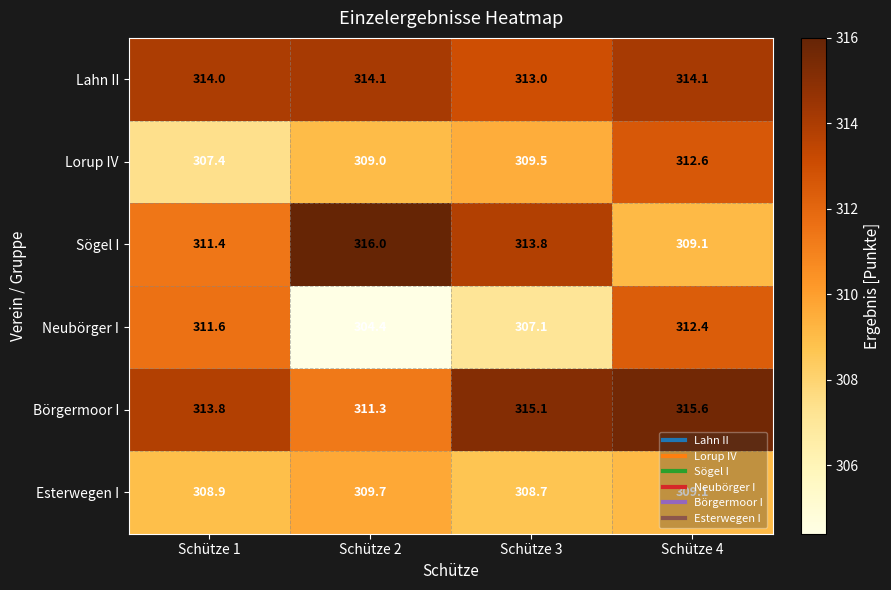

Is it true that Neubörger I equals 433.2 at Schütze 4?

False